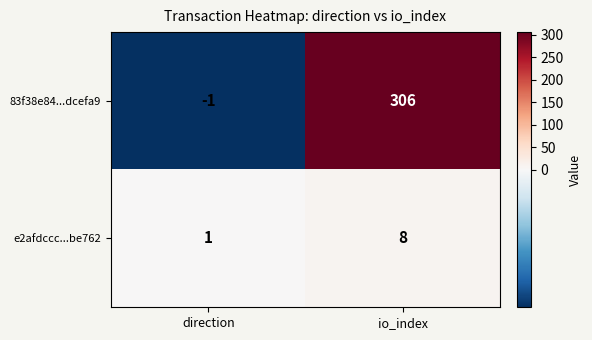

What is the difference between the 83f38e84...dcefa9 values at io_index and direction?

307